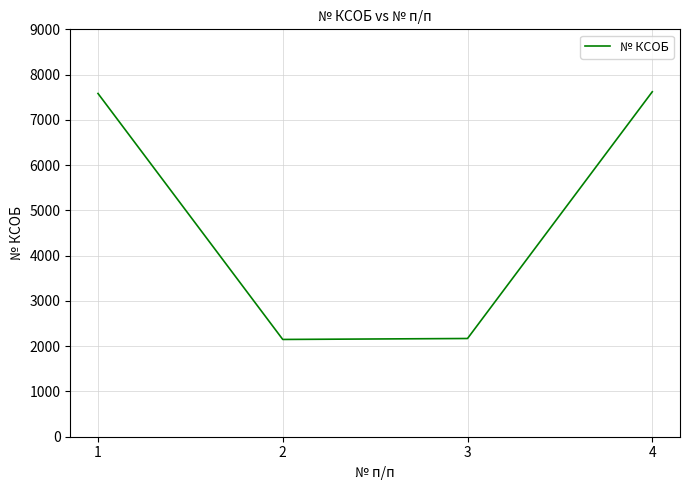

What is the greatest value displayed?

7621